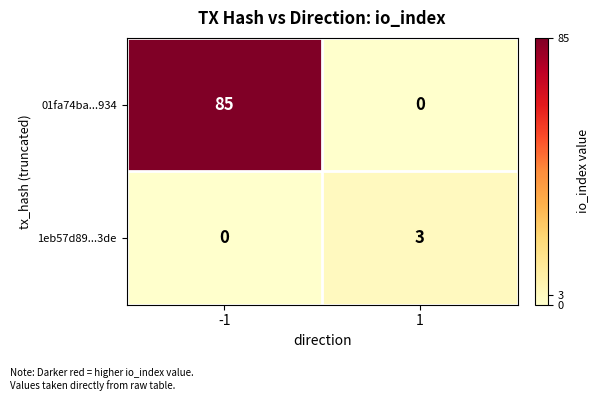

Count the number of categories in the chart.

2